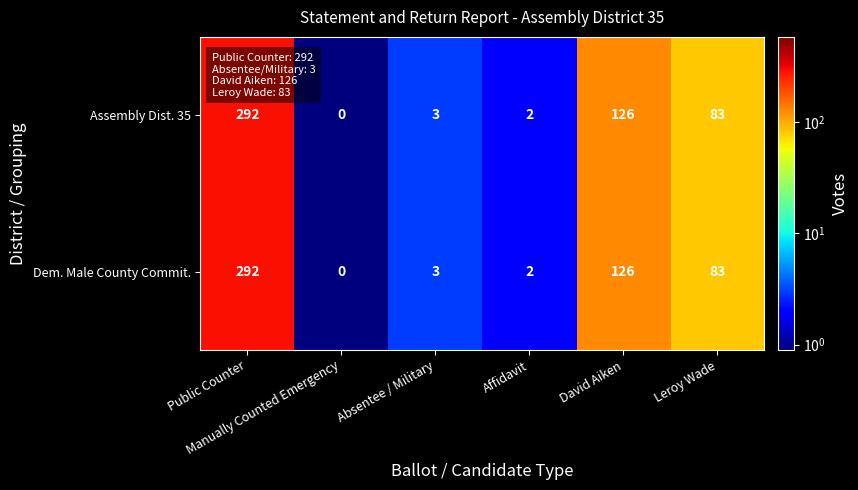

How many data points does each series have?

6